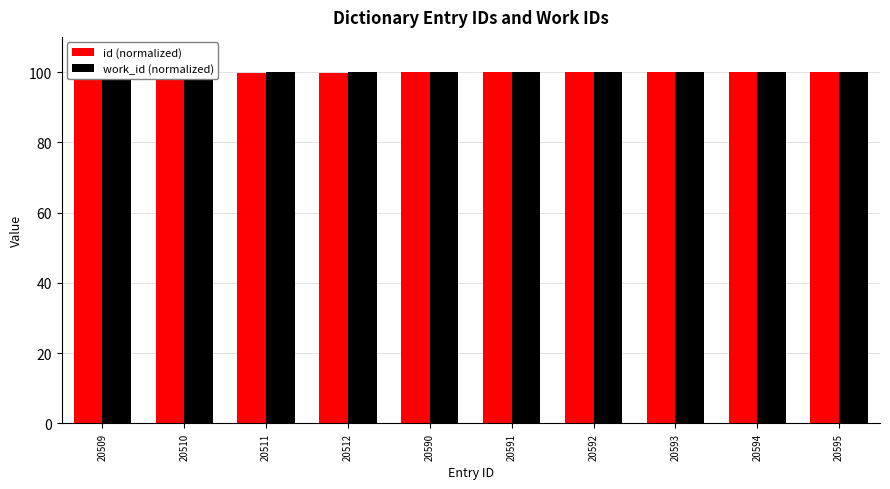

Rank the series by their maximum value, from lowest to highest.

id (normalized), work_id (normalized)